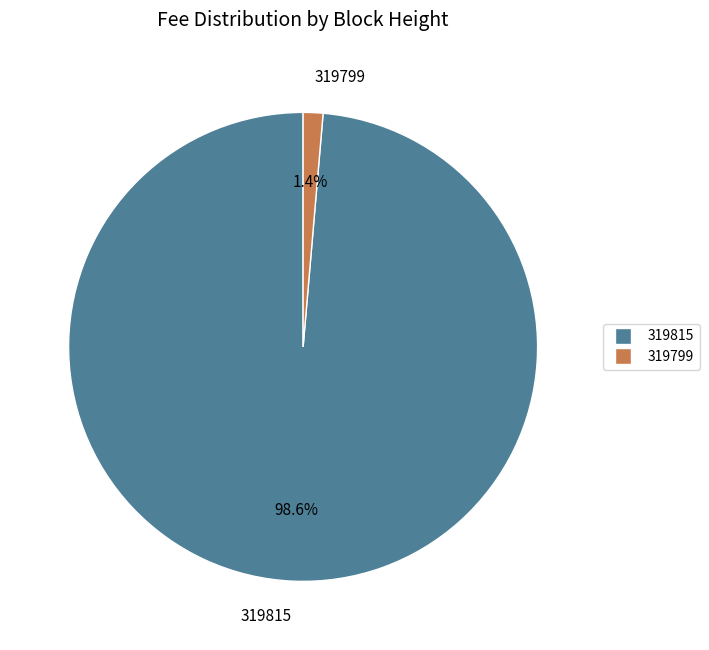

Rank the categories by value from lowest to highest.

319799, 319815